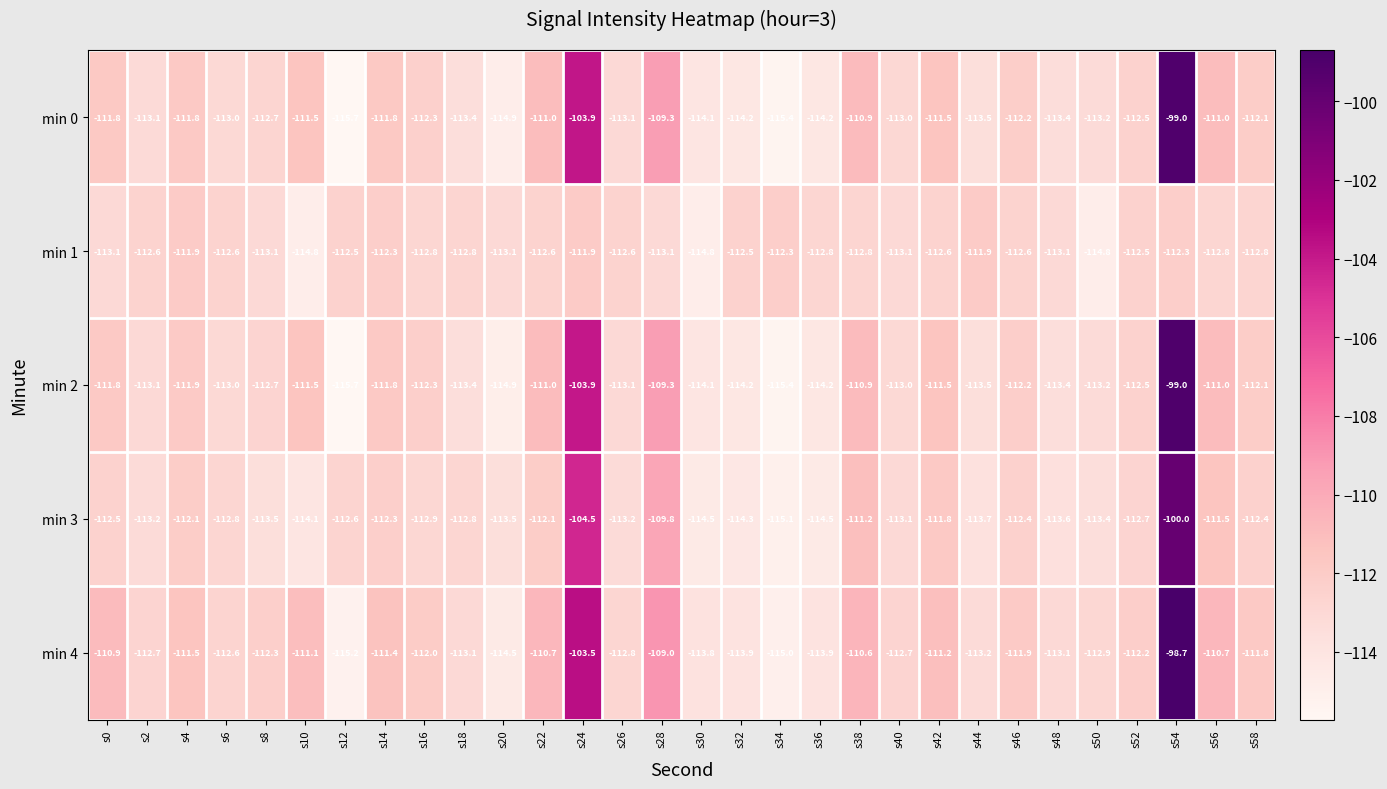

How many series are shown in this chart?

5